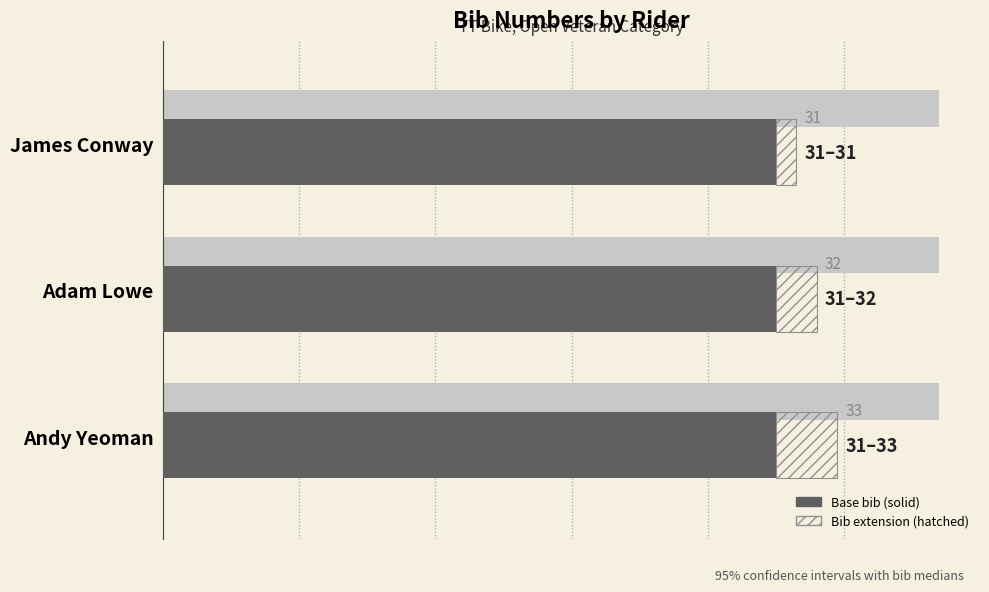

List the labels in order of value, largest first.

Andy Yeoman, Adam Lowe, James Conway